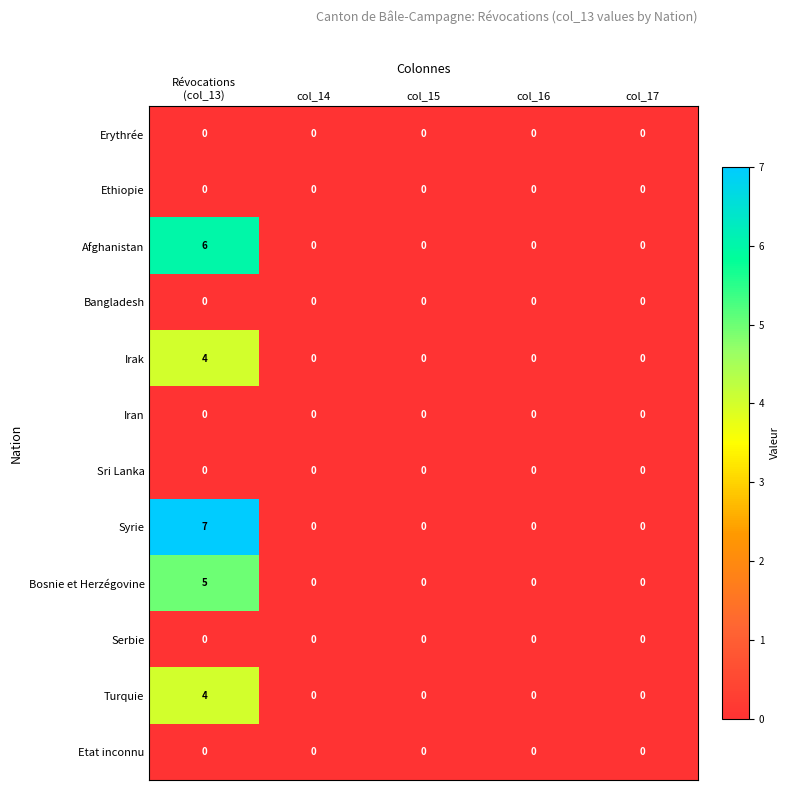

What is the difference between the maximum and minimum values in the Syrie series?

7